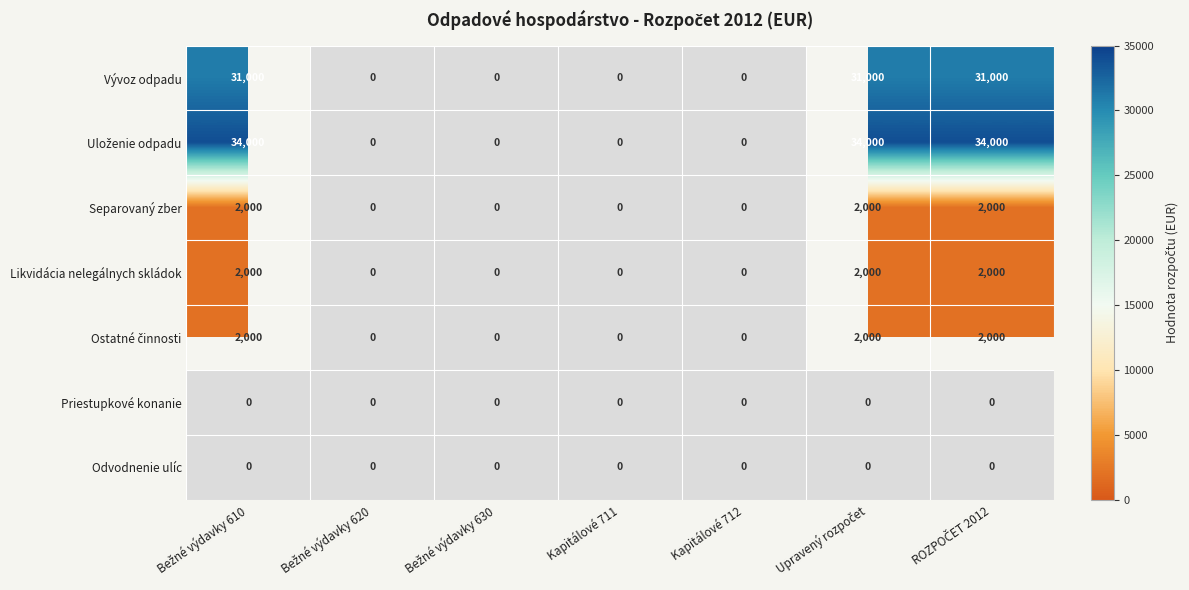

Between Kapitálové 711 and ROZPOČET 2012, which is larger?

ROZPOČET 2012